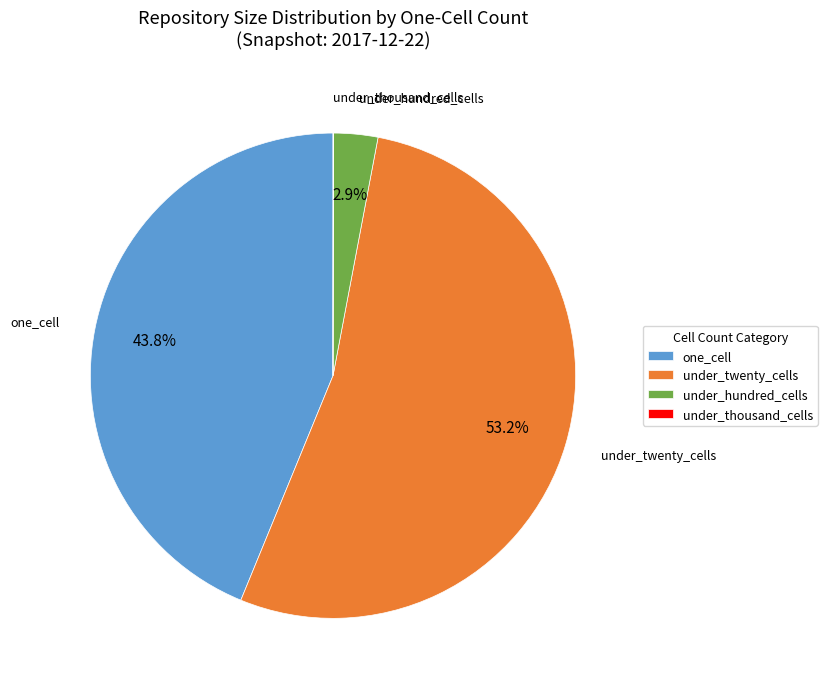

Which category accounts for the majority?

under_twenty_cells